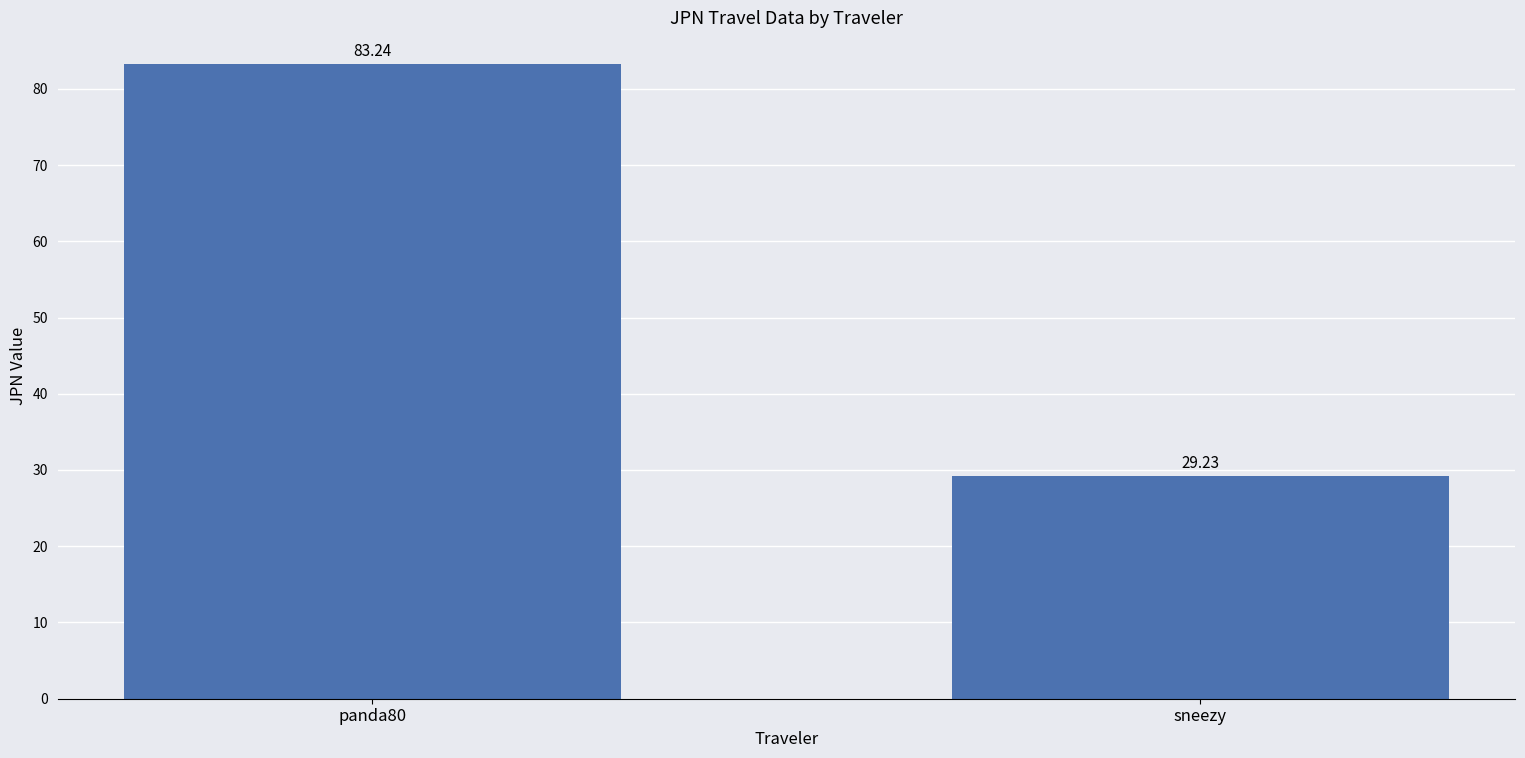

List the labels in order of value, largest first.

panda80, sneezy